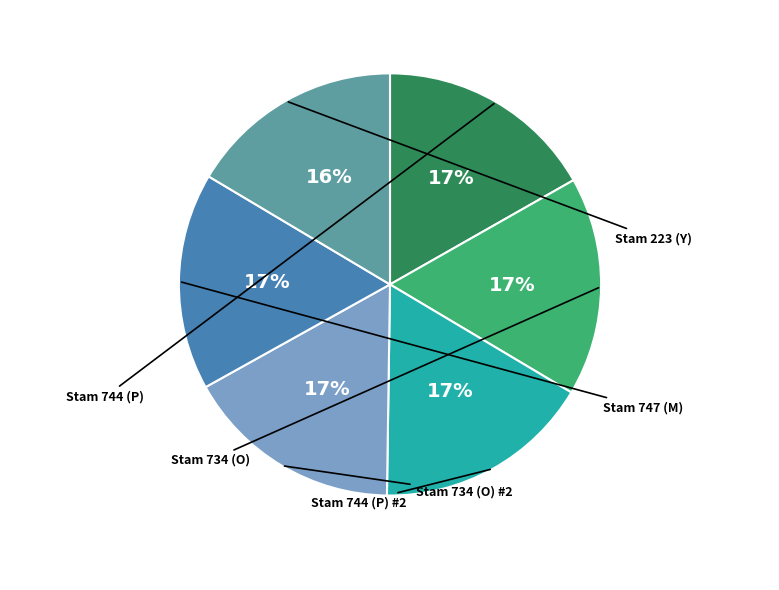

Rank the categories by value from highest to lowest.

744 (P), 734 (O), 744 (P) 2, 734 (O) 2, 747 (M), 223 (Y)